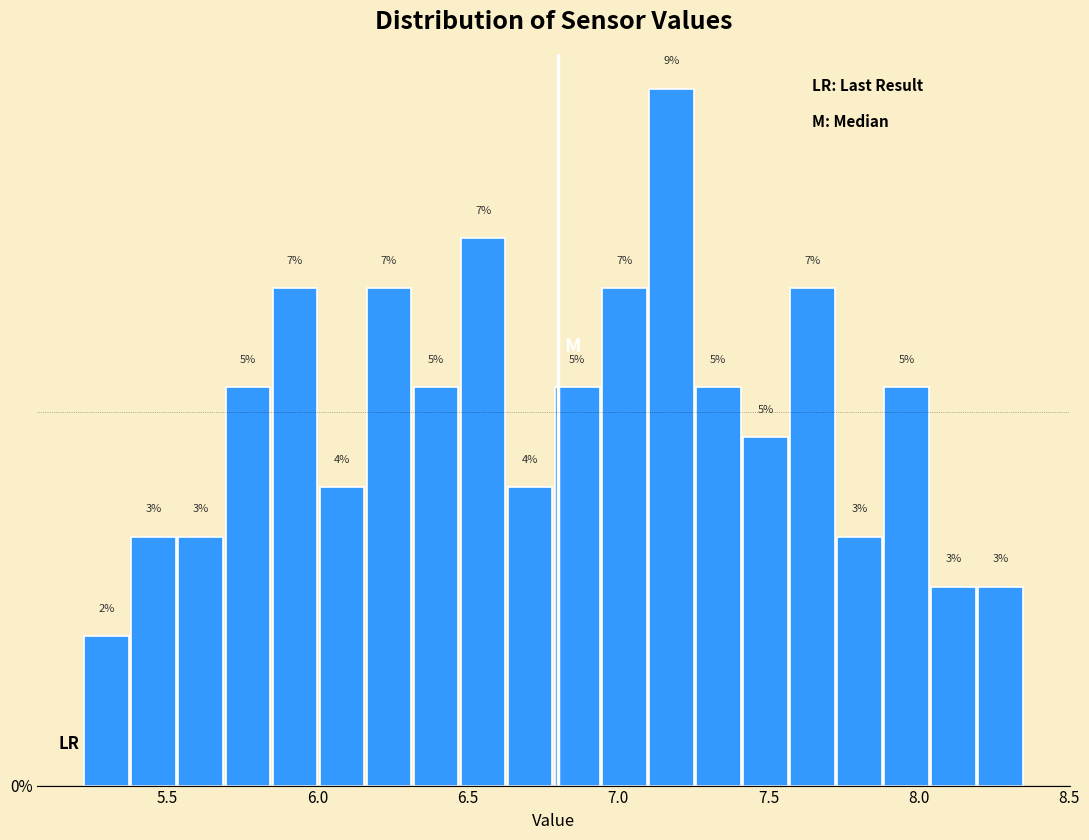

Read against the x-axis, roughly where is the centre of the tallest bar?

7.20